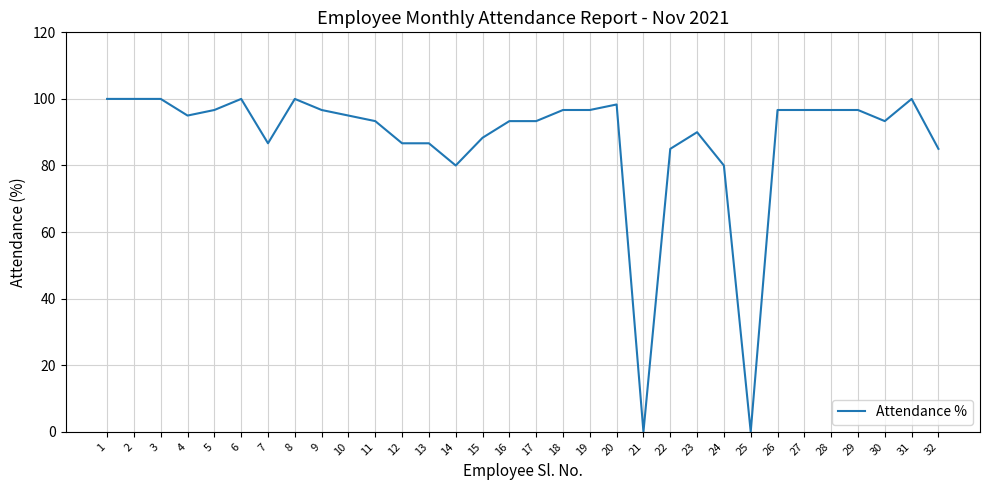

True or false: the data shows 100.0 at 8.

True